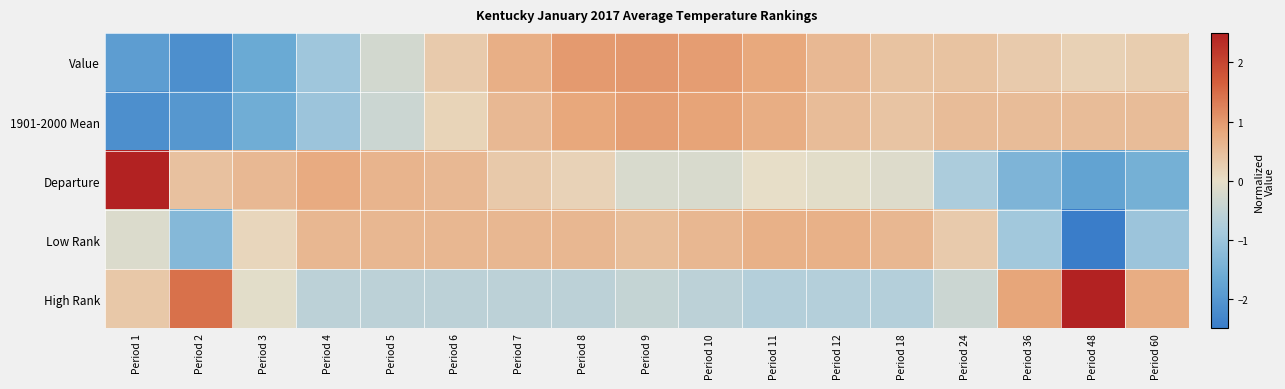

At how many categories does at least one series exceed 0?

17